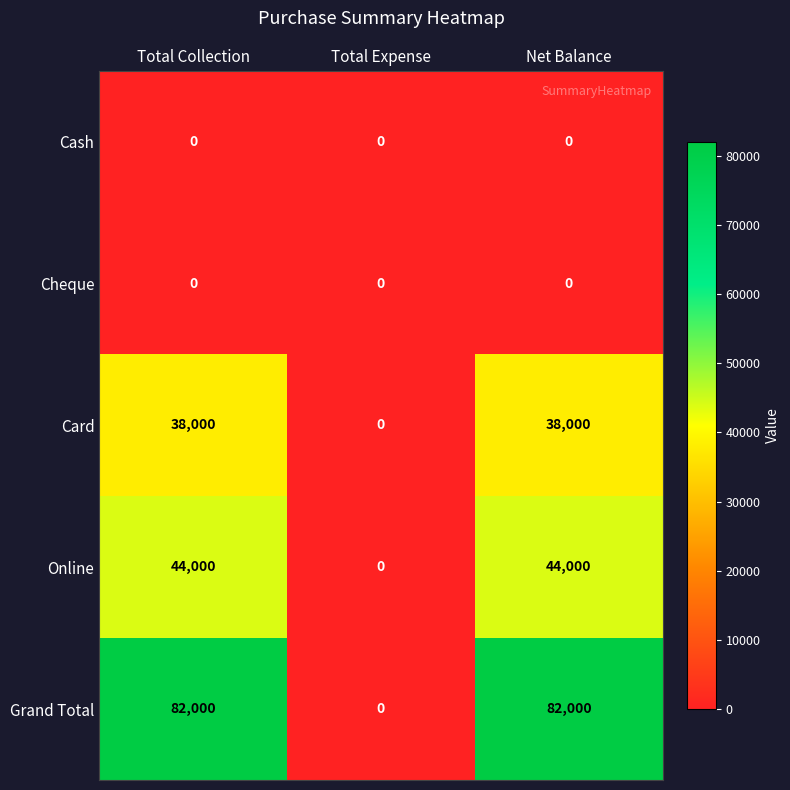

True or false: Cash has a value of 0 at Total Collection.

True